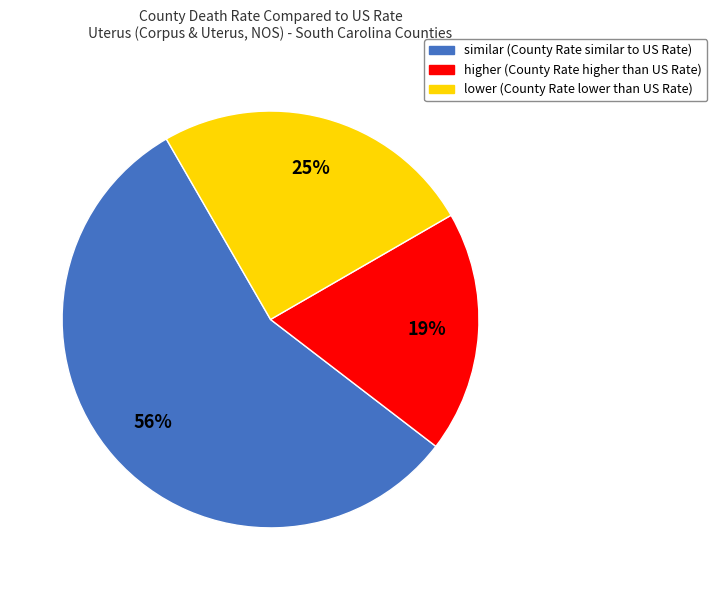

What percentage is the higher slice, to the nearest percent?

19%